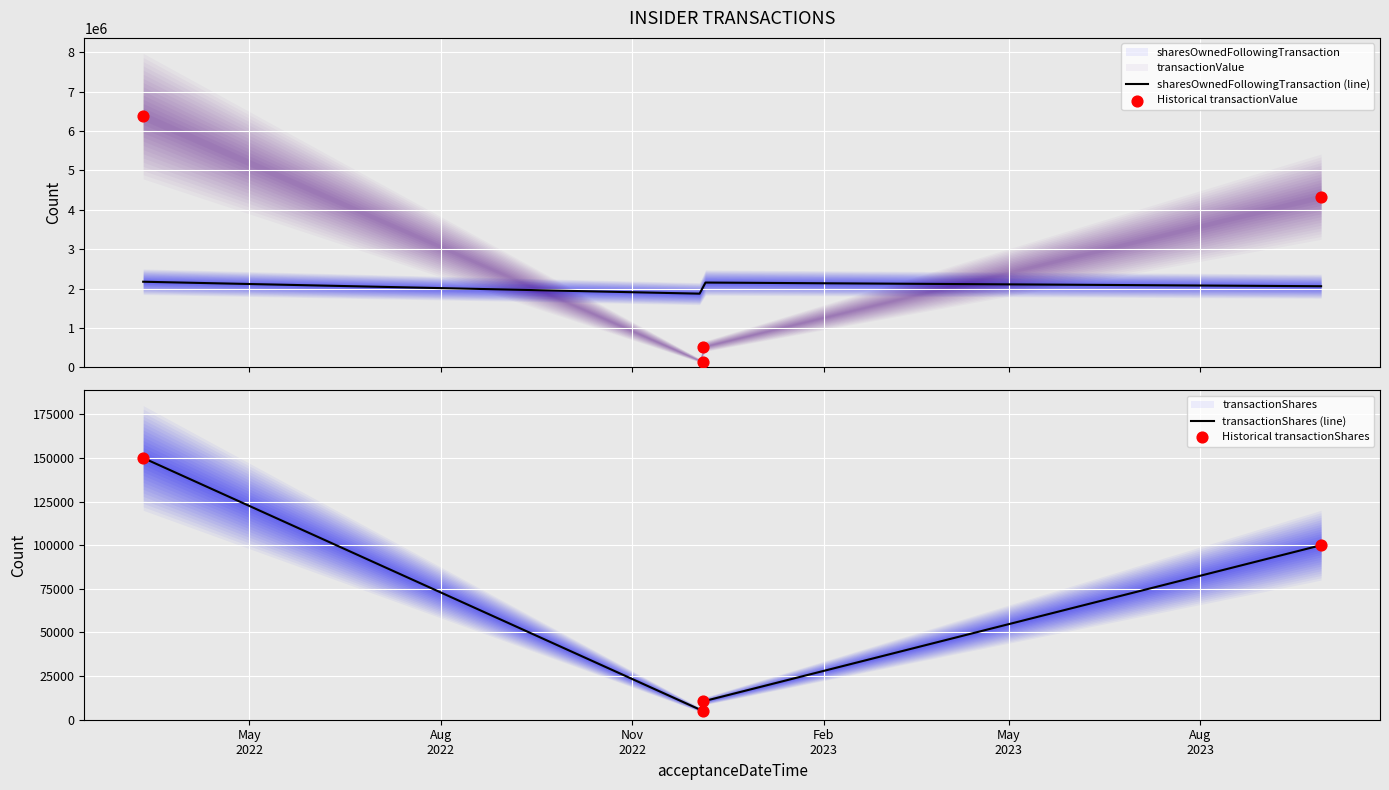

At which category is the sum across all series the highest?

2022-03-11